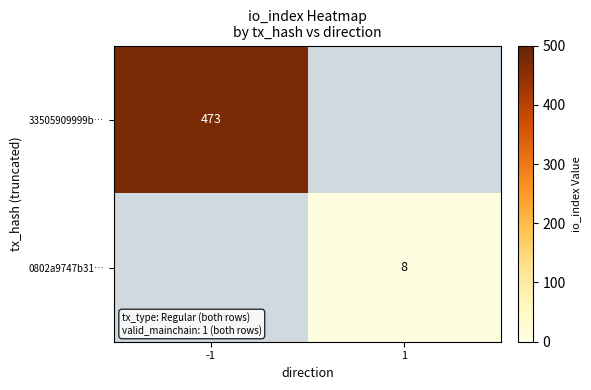

True or false: 33505909999b… has a value of 234 at -1.

False